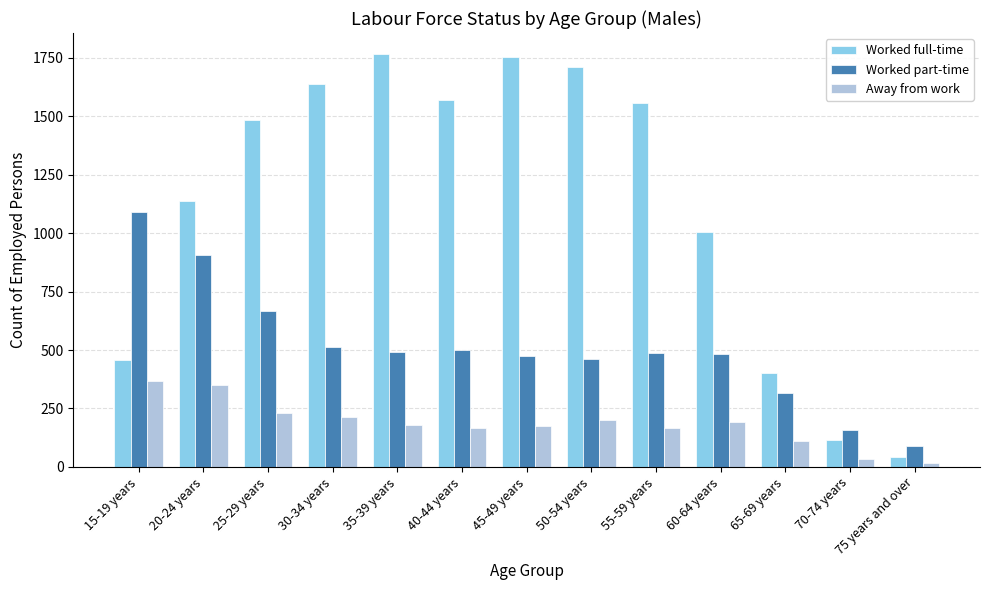

Between 55-59 years and 65-69 years, which series saw the biggest shift?

Worked full-time